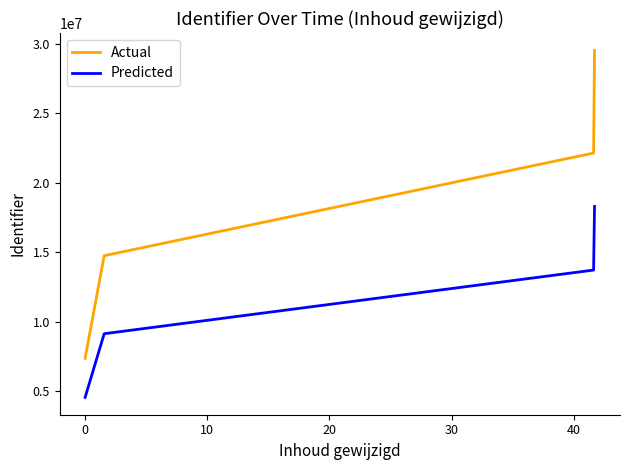

How many distinct data groups are displayed?

2